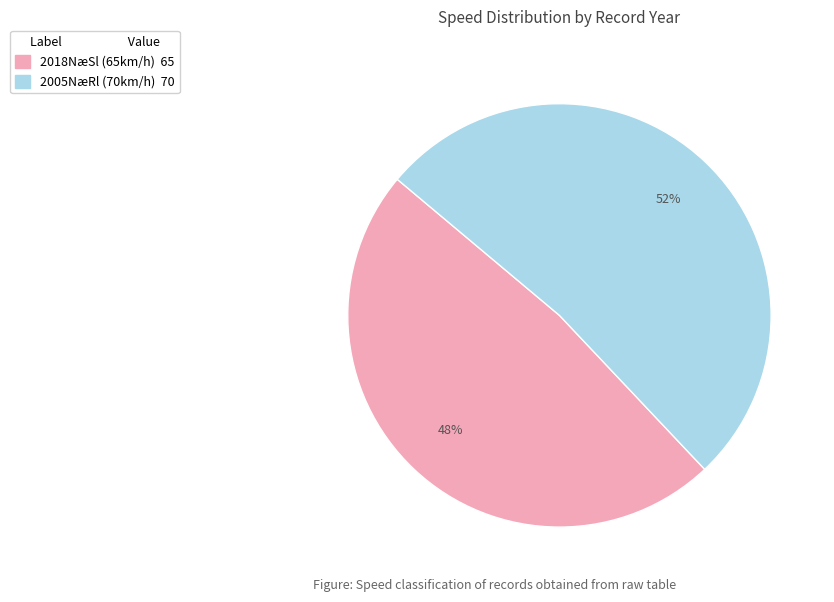

How many segments does this pie chart have?

2